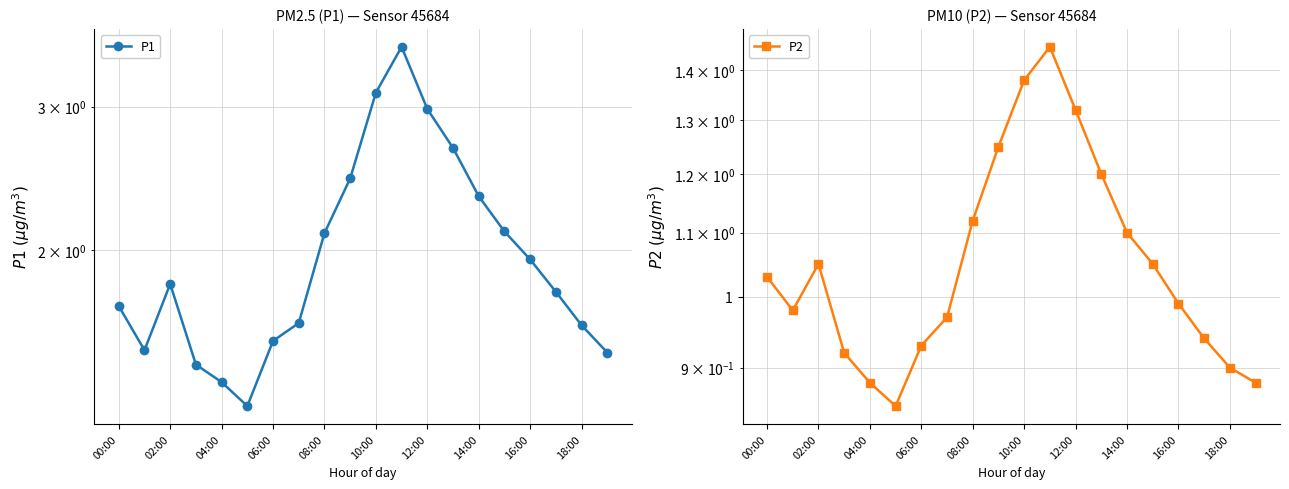

What is the sum of the P1 values at 17 and 15?

3.9